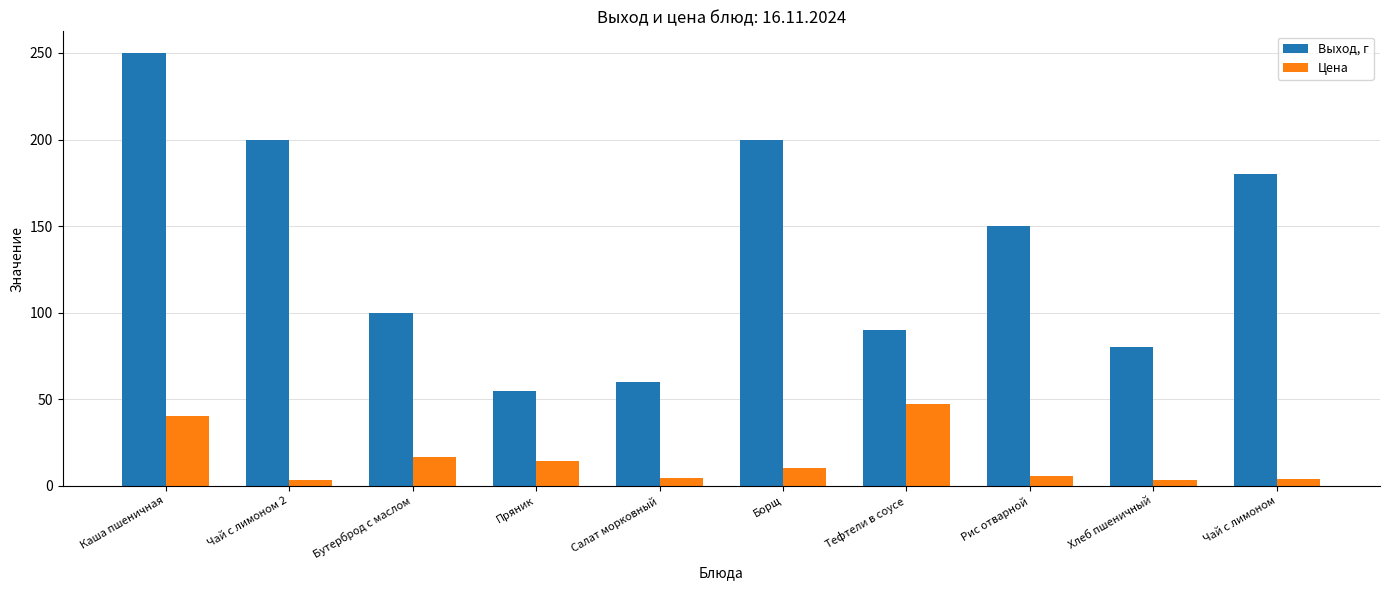

Which series changed the most between Каша пшеничная and Борщ?

Выход, г